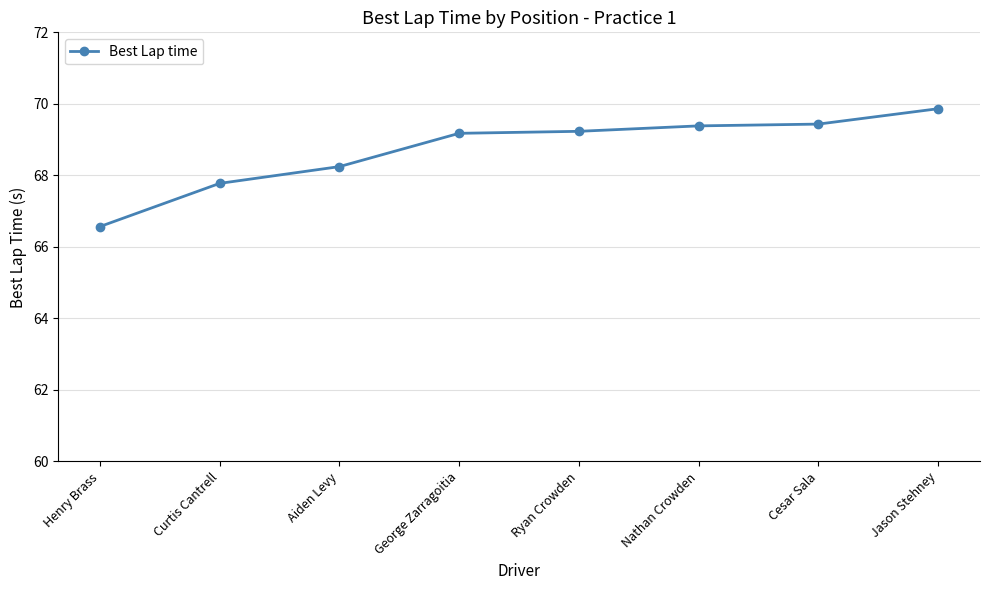

What position from the left is Aiden Levy?

3